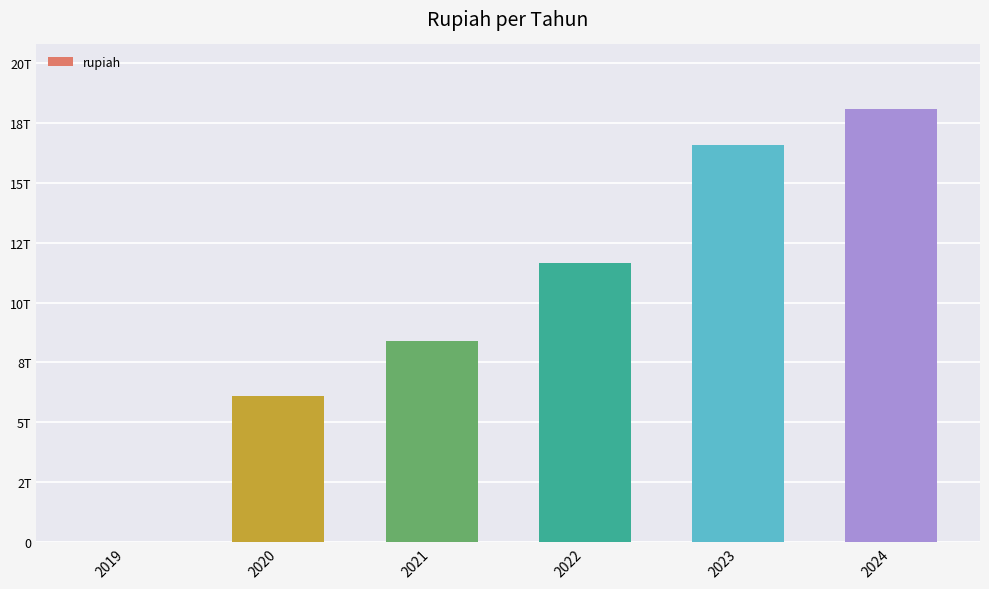

Rank the categories by value from lowest to highest.

2019, 2020, 2021, 2022, 2023, 2024